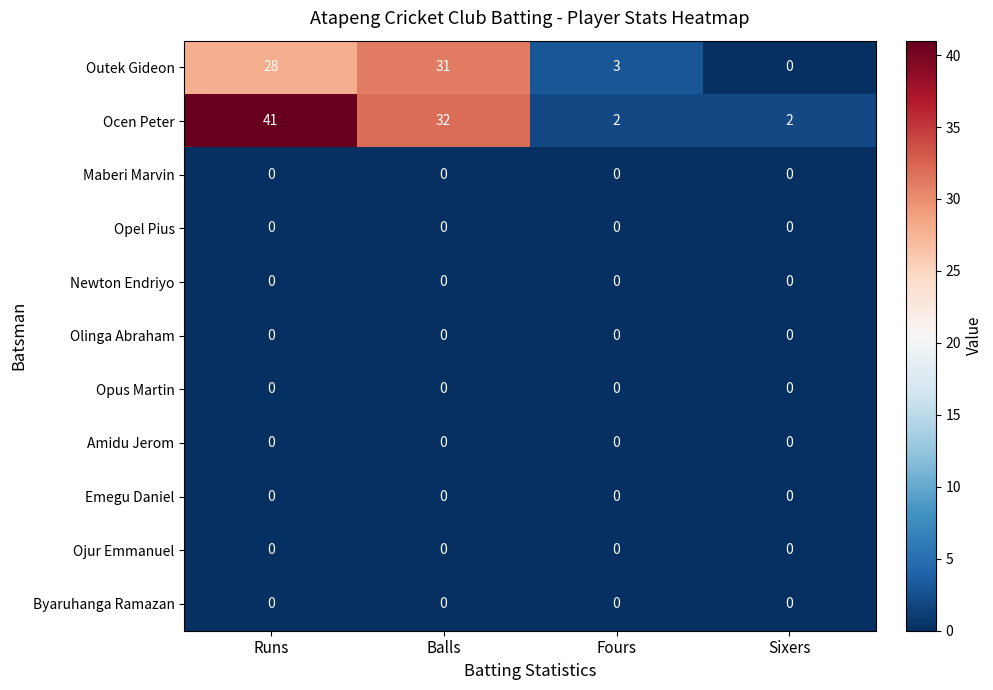

What is the average value of the Outek Gideon series?

16